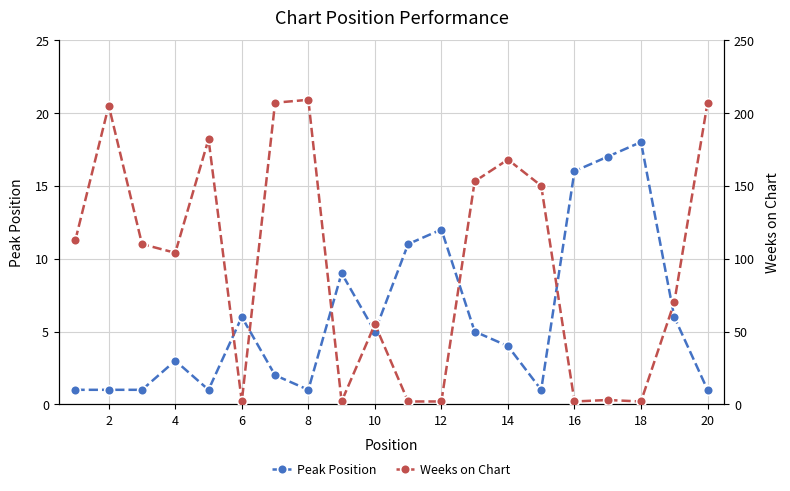

Reading left to right, what are all the values shown in this chart?

Peak Position: 1	1	1	3	1	6	2	1	9	5	11	12	5	4	1	16	17	18	6	1
Weeks on Chart: 113	205	110	104	182	2	207	209	2	55	2	2	153	168	150	2	3	2	70	207